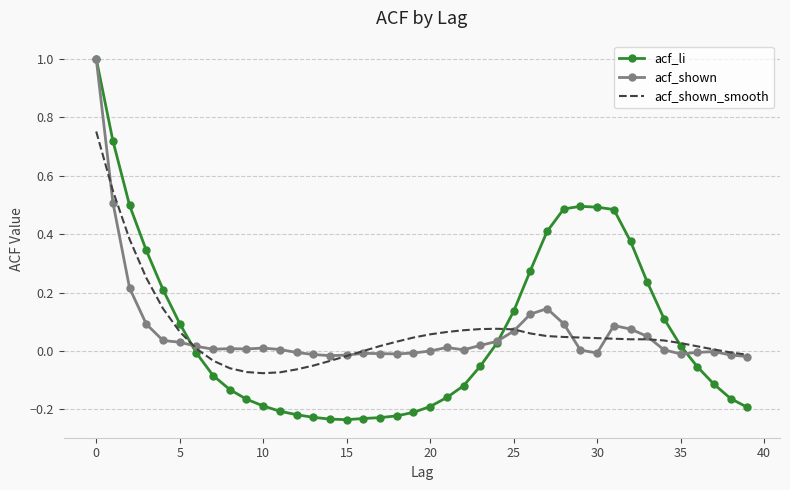

Which series has the largest range (max minus min)?

acf_li